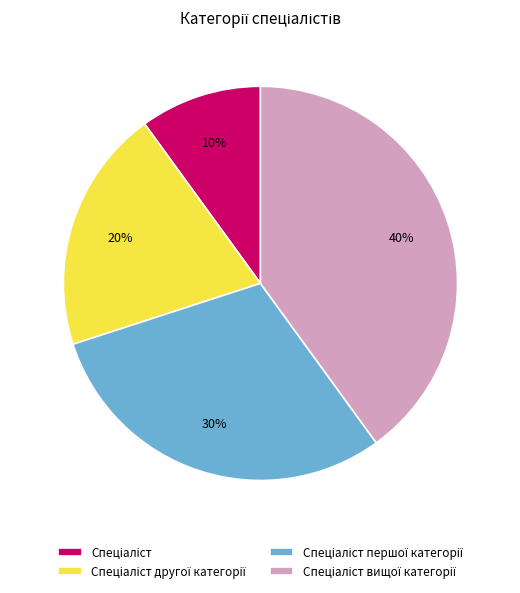

Does any single category account for the majority?

No